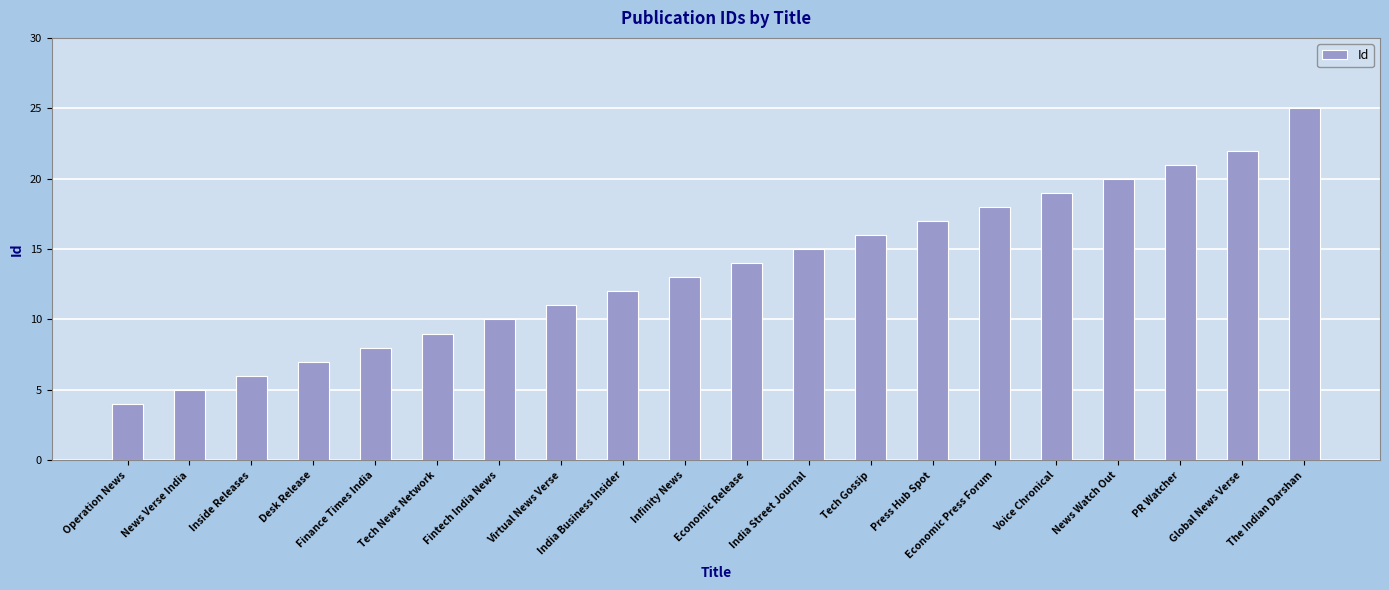

What position from the right is Tech News Network?

15